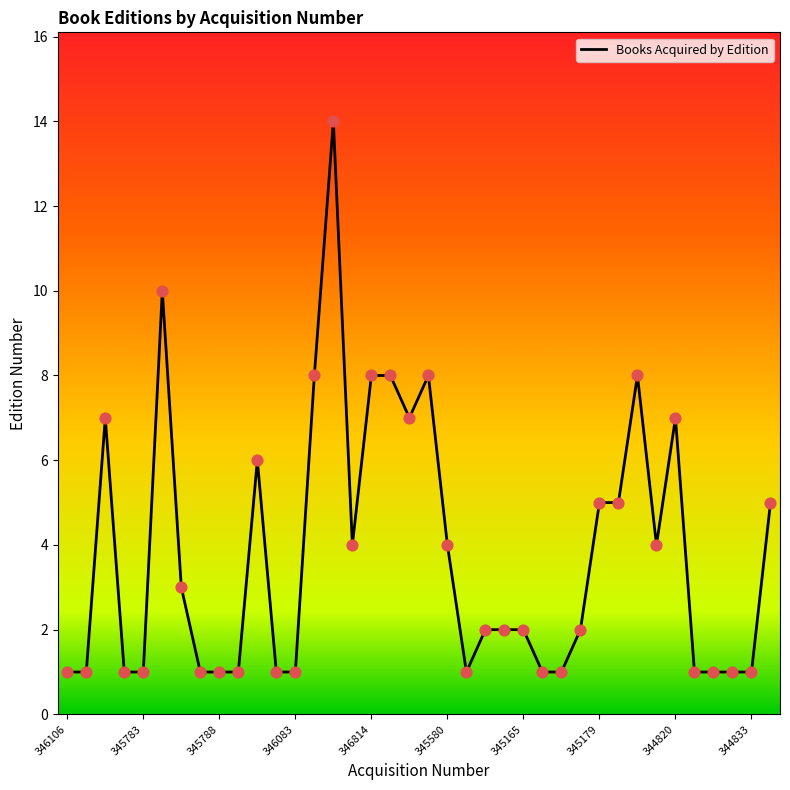

What is the difference between the maximum and minimum values?

13